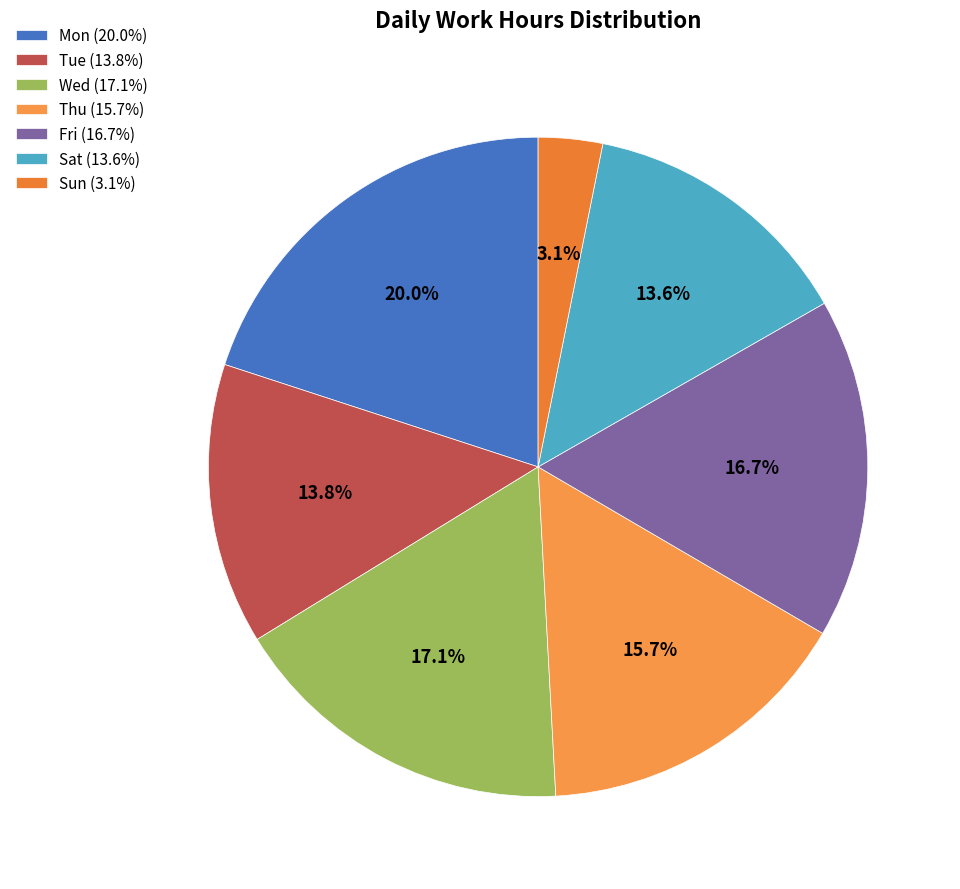

Does any single category account for the majority?

No